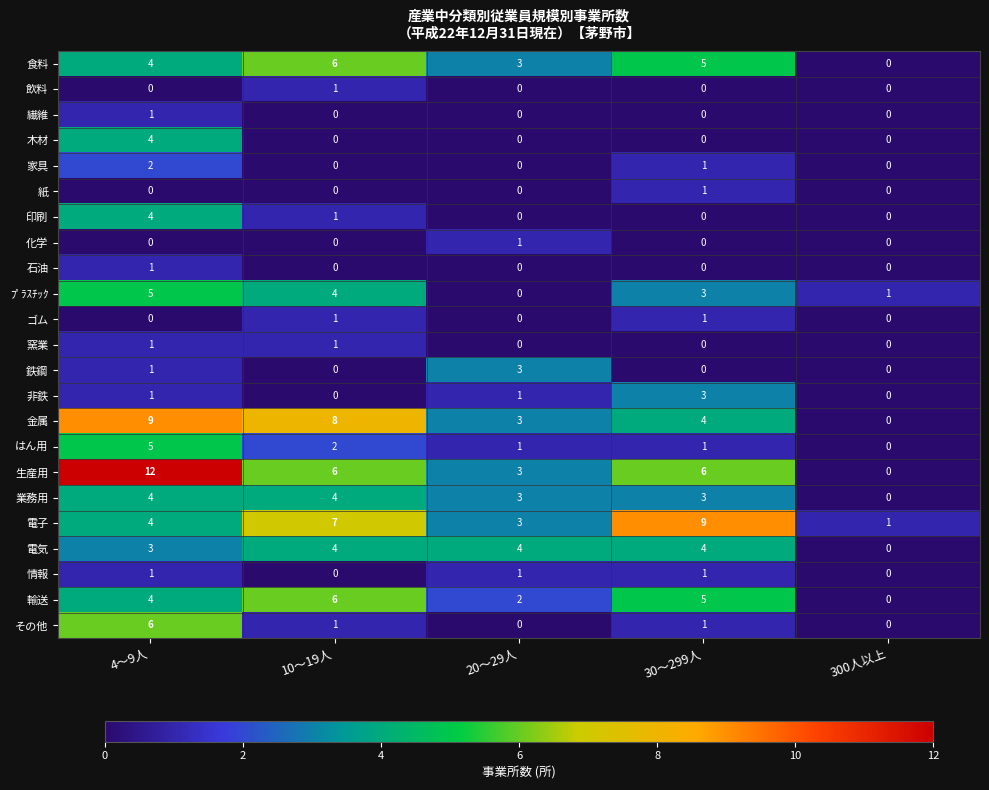

At which label does はん用 first exceed 1?

4～9人